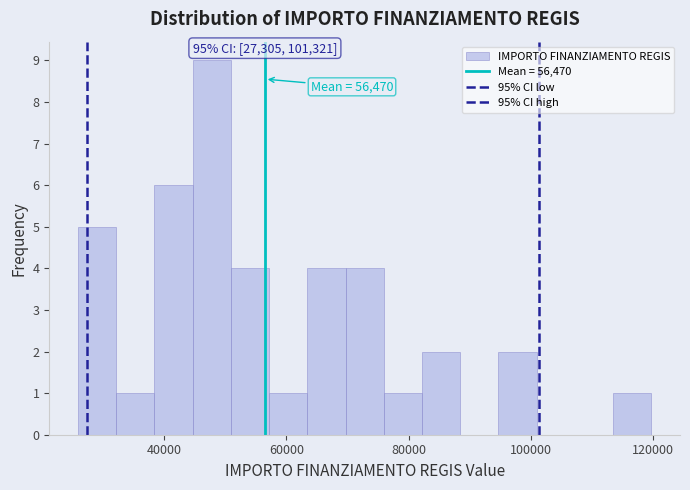

Read against the x-axis, roughly where is the centre of the tallest bar?

48000